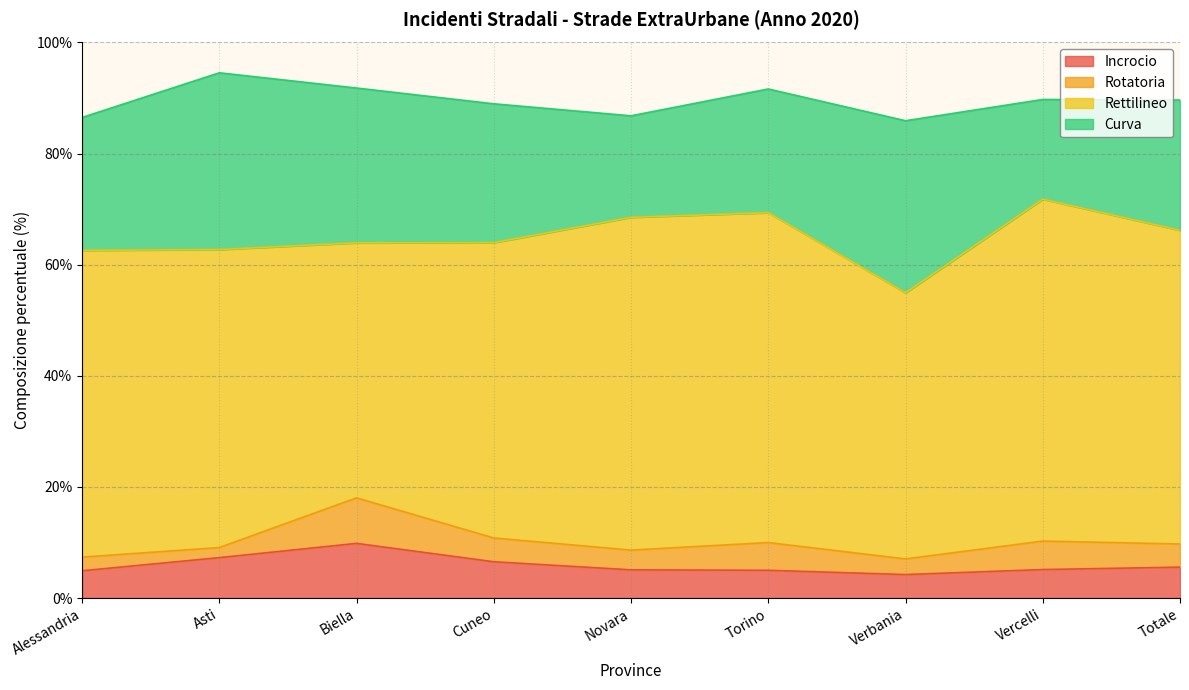

What is the lowest value of the Rettilineo series?

45.9